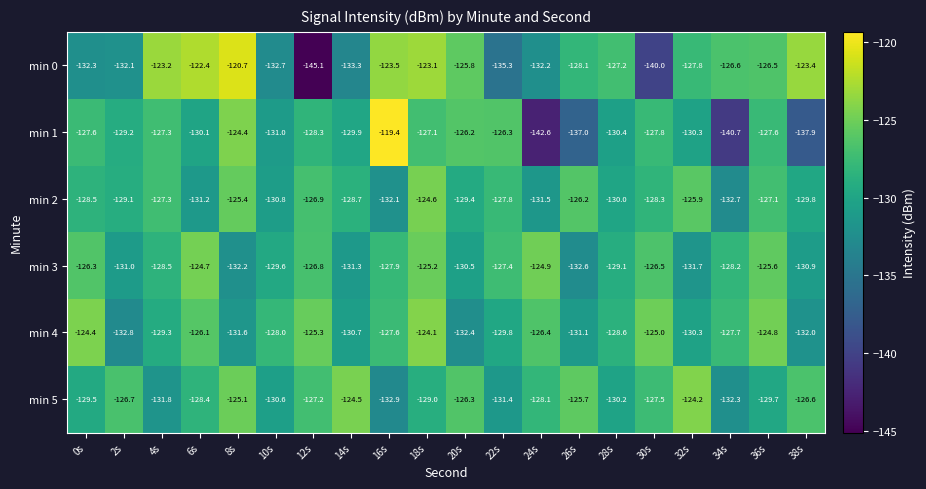

Rank the categories by min 3 value from highest to lowest.

6s, 24s, 18s, 36s, 0s, 30s, 12s, 22s, 16s, 34s, 4s, 28s, 10s, 20s, 38s, 2s, 14s, 32s, 8s, 26s